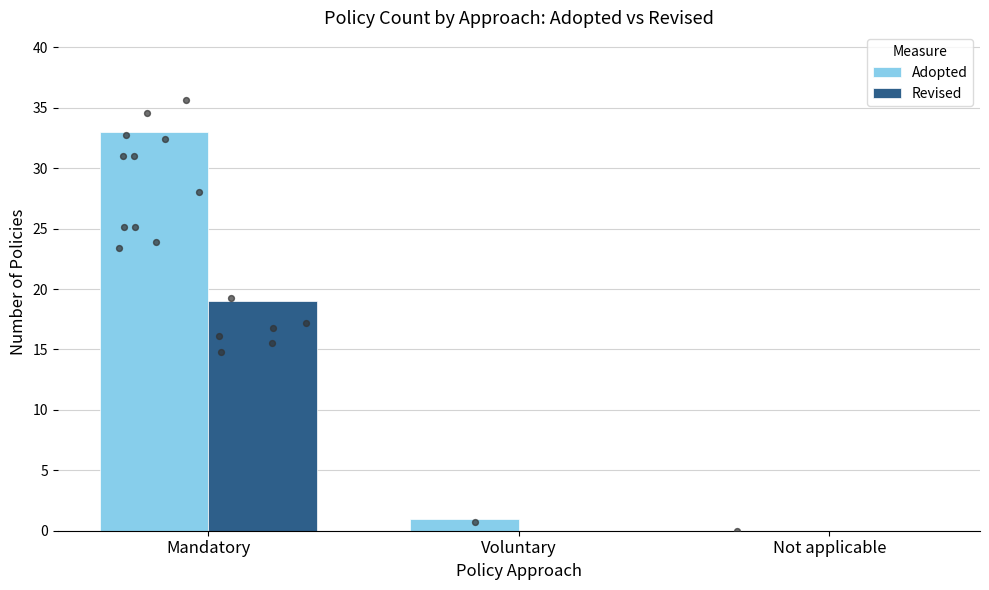

Which series has the largest total across all categories?

Adopted